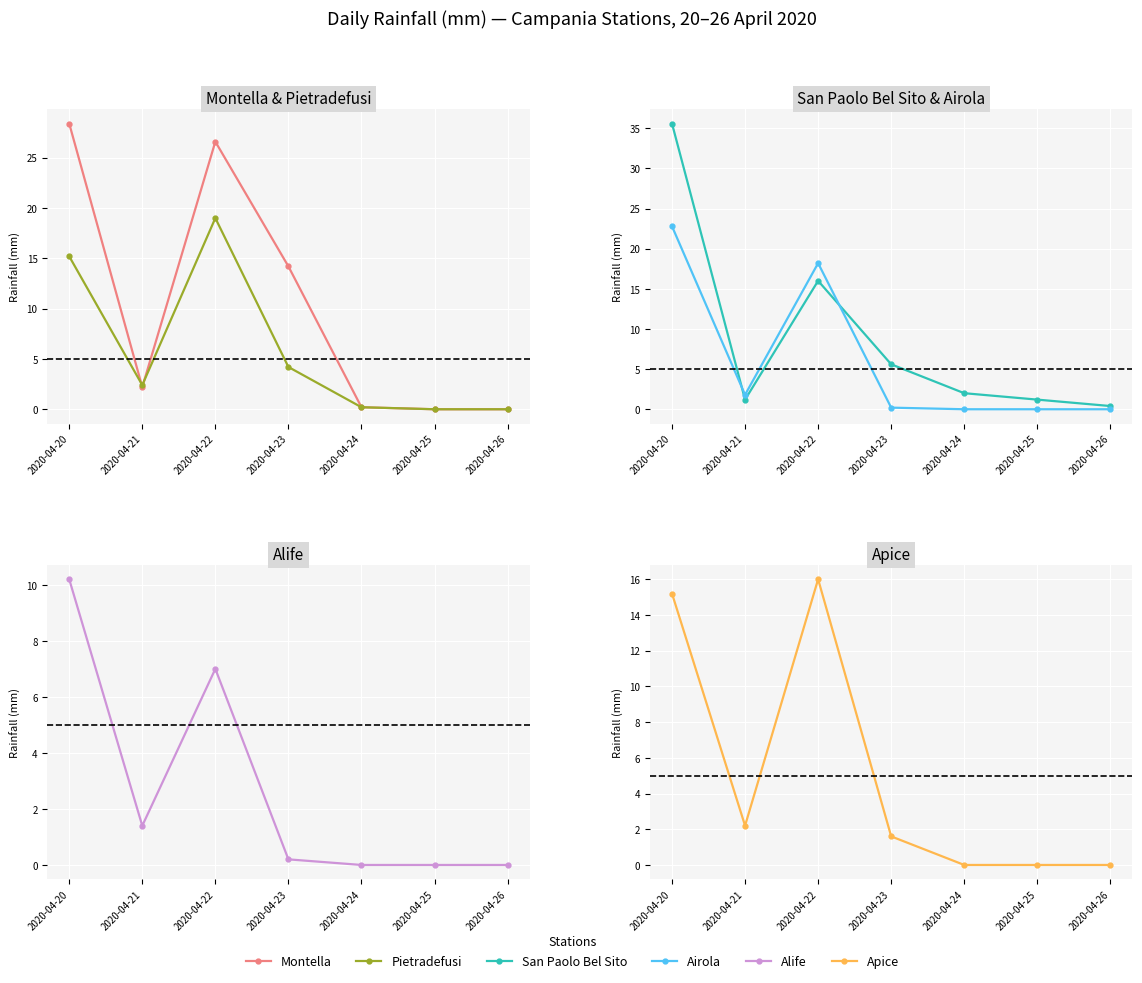

Reading left to right, transcribe all the data shown in this chart.

Montella: 2020-04-20=28.4	2020-04-21=2.2	2020-04-22=26.6	2020-04-23=14.2	2020-04-24=0.2	2020-04-25=0.0	2020-04-26=0.0
Pietradefusi: 2020-04-20=15.2	2020-04-21=2.4	2020-04-22=19.0	2020-04-23=4.2	2020-04-24=0.2	2020-04-25=0.0	2020-04-26=0.0
San Paolo Bel Sito: 2020-04-20=35.6	2020-04-21=1.2	2020-04-22=16.0	2020-04-23=5.6	2020-04-24=2.0	2020-04-25=1.2	2020-04-26=0.4
Airola: 2020-04-20=22.8	2020-04-21=1.8	2020-04-22=18.2	2020-04-23=0.2	2020-04-24=0.0	2020-04-25=0.0	2020-04-26=0.0
Alife: 2020-04-20=10.2	2020-04-21=1.4	2020-04-22=7.0	2020-04-23=0.2	2020-04-24=0.0	2020-04-25=0.0	2020-04-26=0.0
Apice: 2020-04-20=15.2	2020-04-21=2.2	2020-04-22=16.0	2020-04-23=1.6	2020-04-24=0.0	2020-04-25=0.0	2020-04-26=0.0